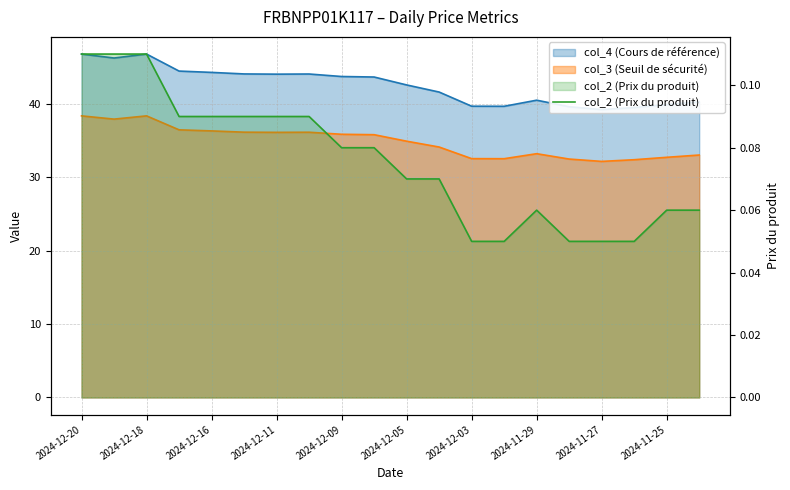

Which label corresponds to the largest value in the chart?

2024-12-20